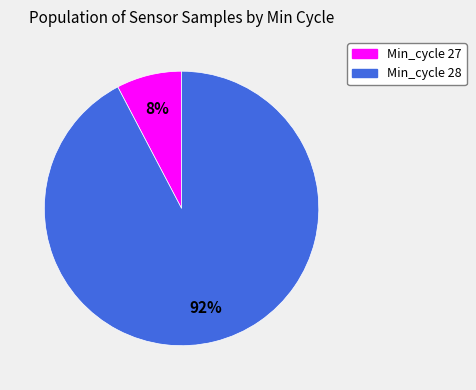

Which has a higher value, Min_cycle 27 or Min_cycle 28?

Min_cycle 28